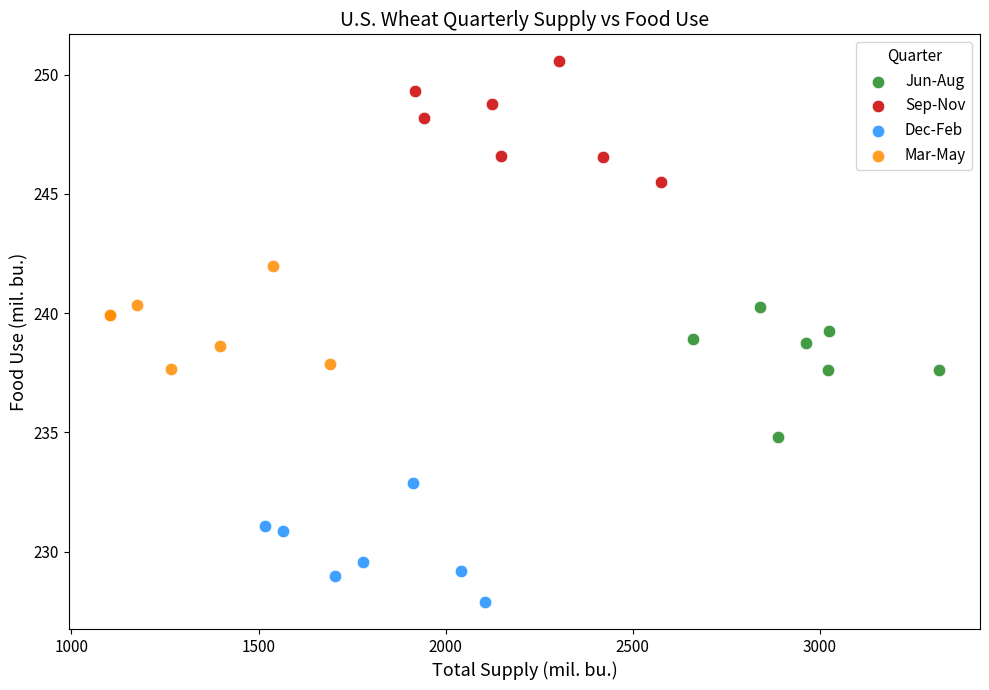

Which series contains the highest Y value?

Sep-Nov